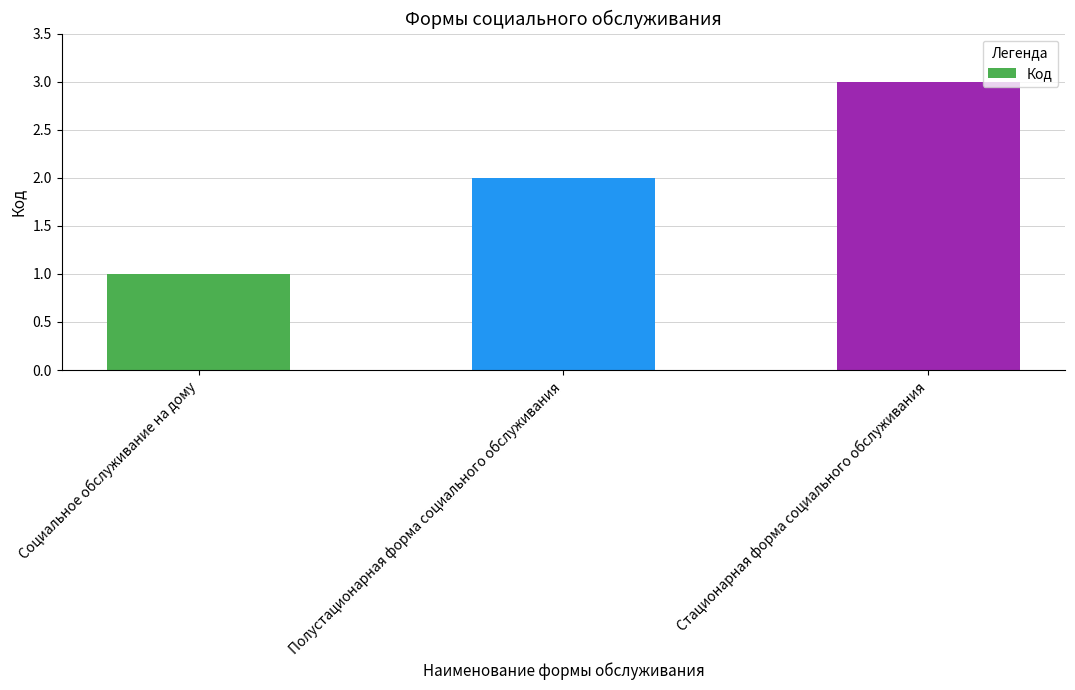

Reading left to right, list all the values displayed in this chart.

Cоциальное обслуживание на дому=1	Полустационарная форма социального обслуживания=2	Стационарная форма социального обслуживания=3